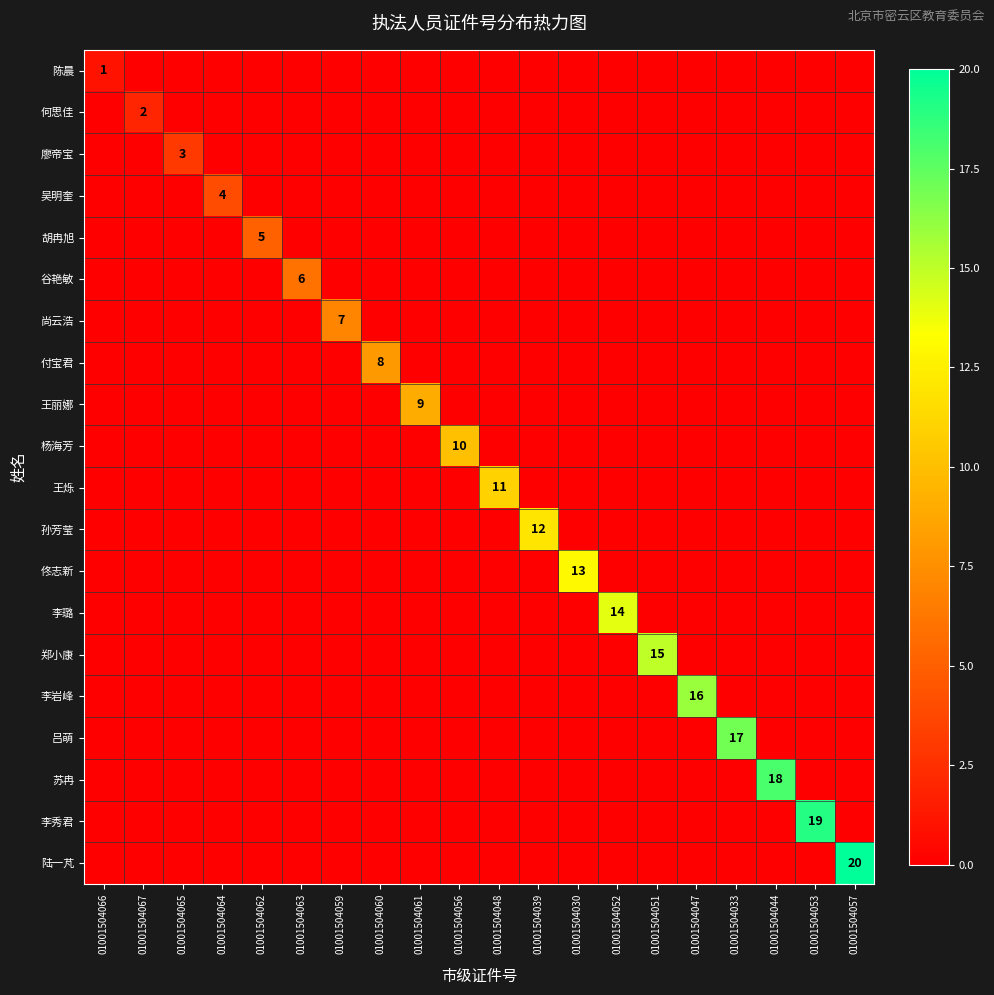

At which category does the chart reach its minimum across all series?

01001504067